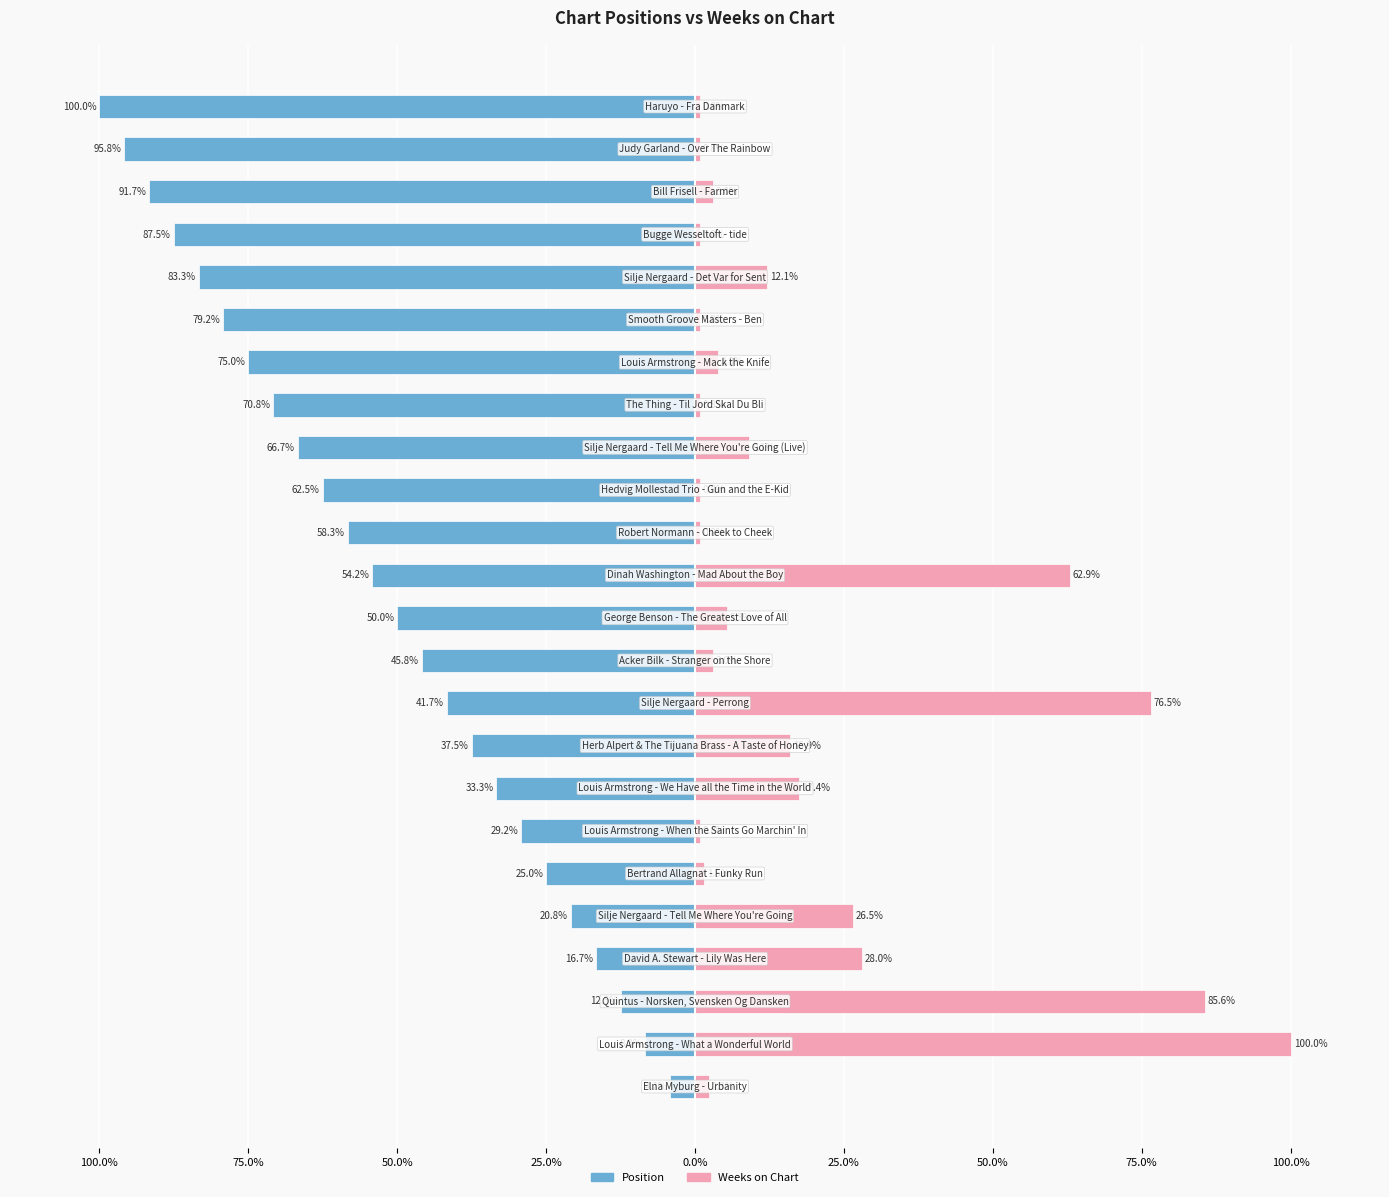

What is the sum of the Position values at 22 and 75.0%?

-104.2